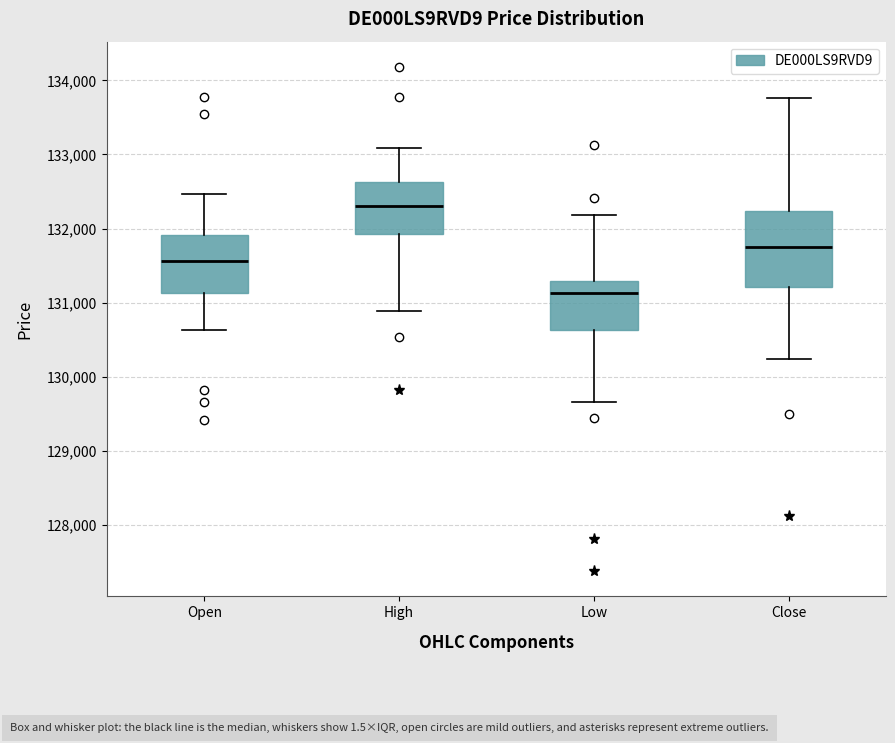

Where does the upper whisker of the box for Open end on the y-axis? The values are not printed on the chart, so give them approximately, as read against the axis.

132500